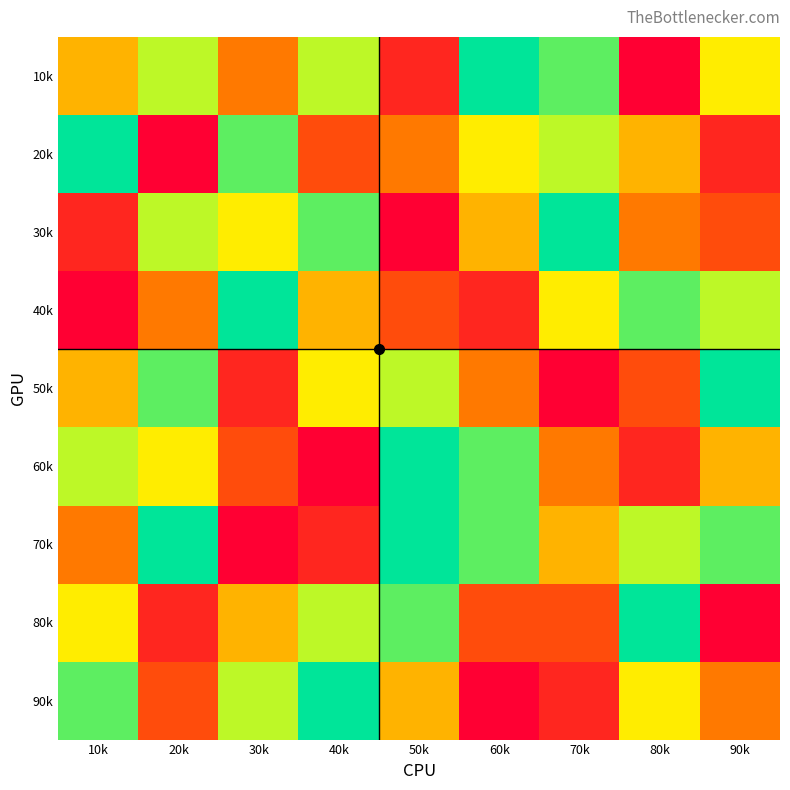

What is the maximum value shown in the chart?

9